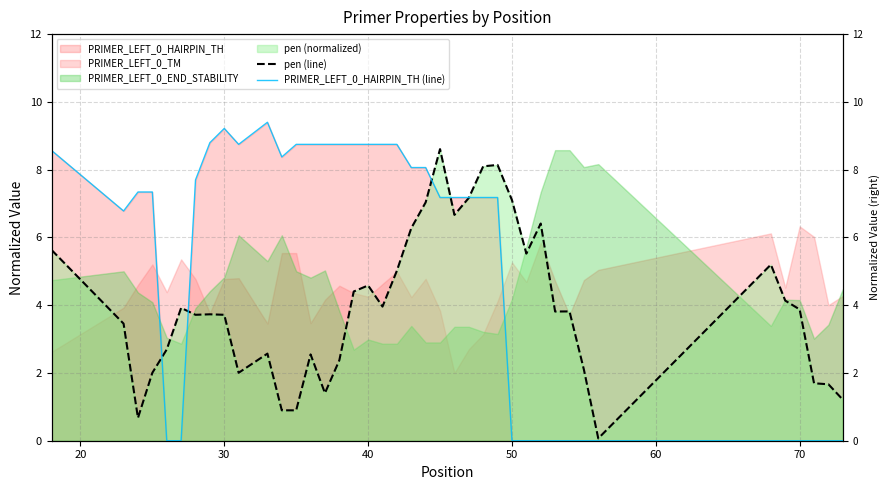

True or false: pen (line) has a value of 3.7 at 70.

True